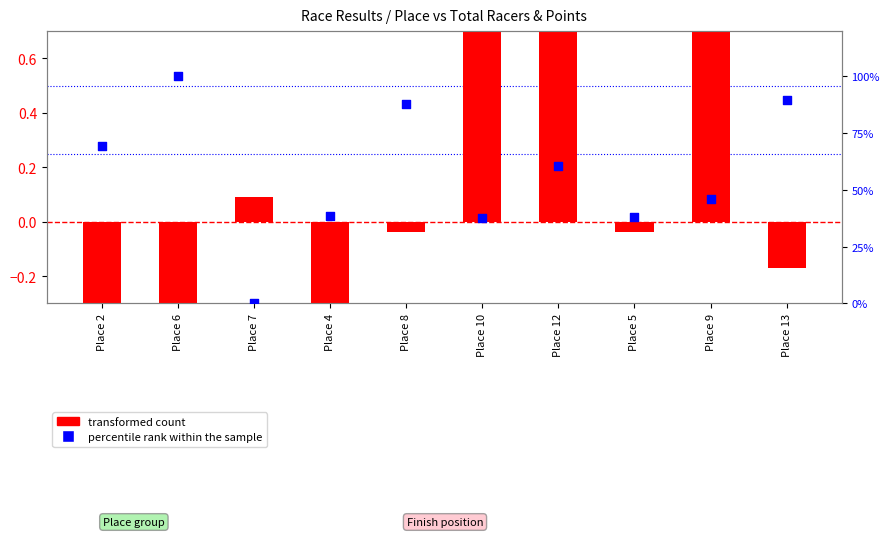

Which series has the widest spread of Y values?

percentile rank within the sample